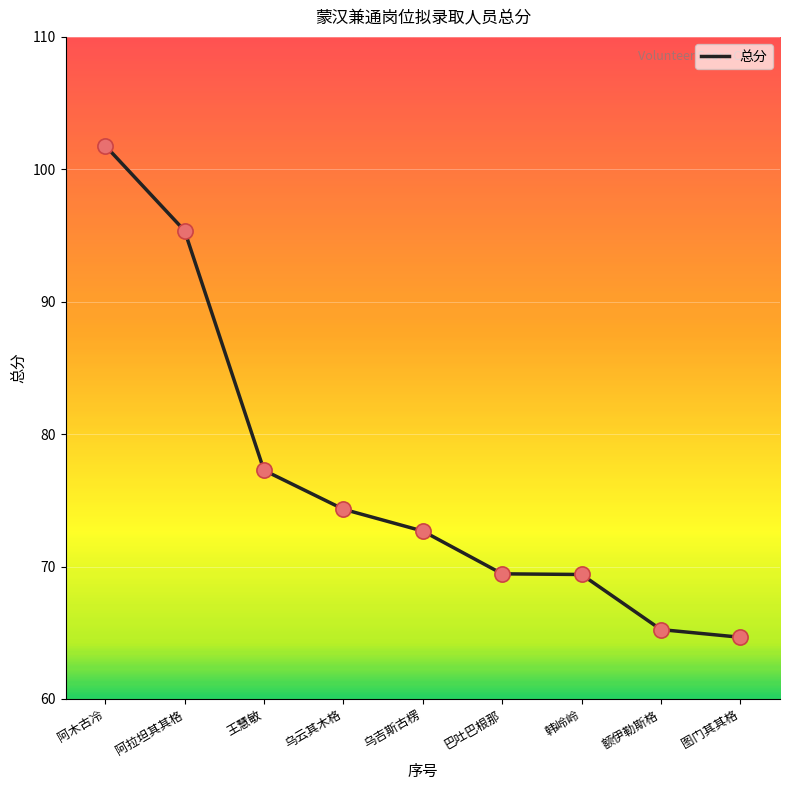

What is the ratio of the value at 阿木古冷 to the value at 乌云其木格?

1.4